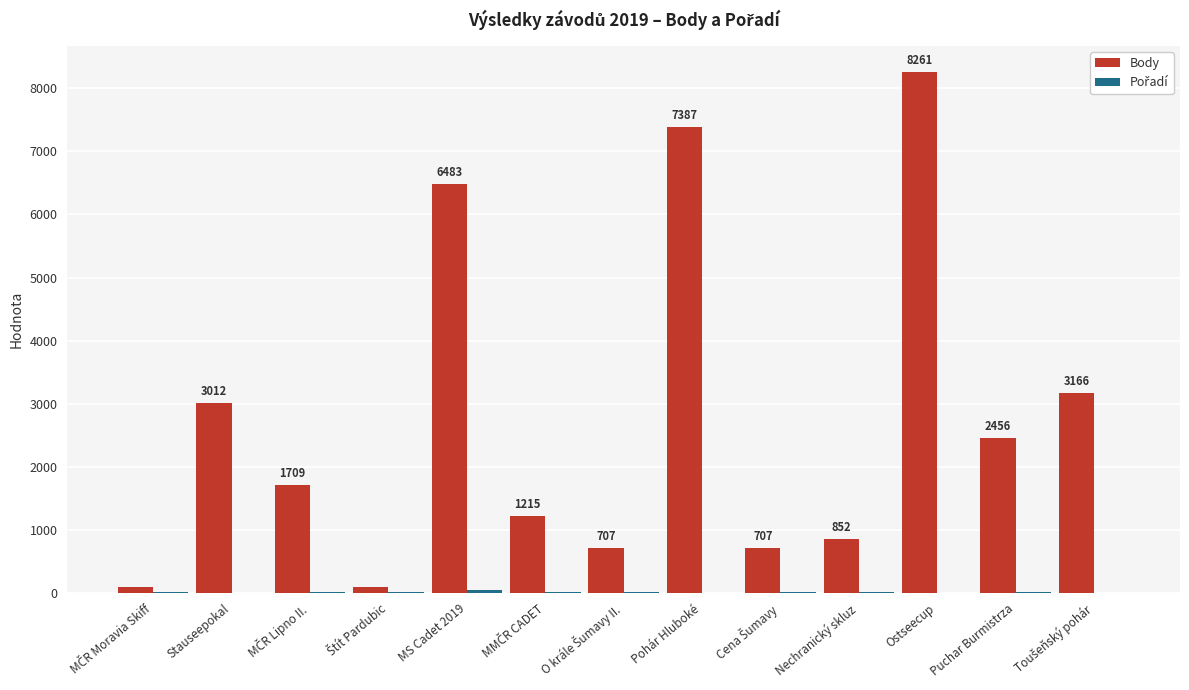

How many series are shown in this chart?

2